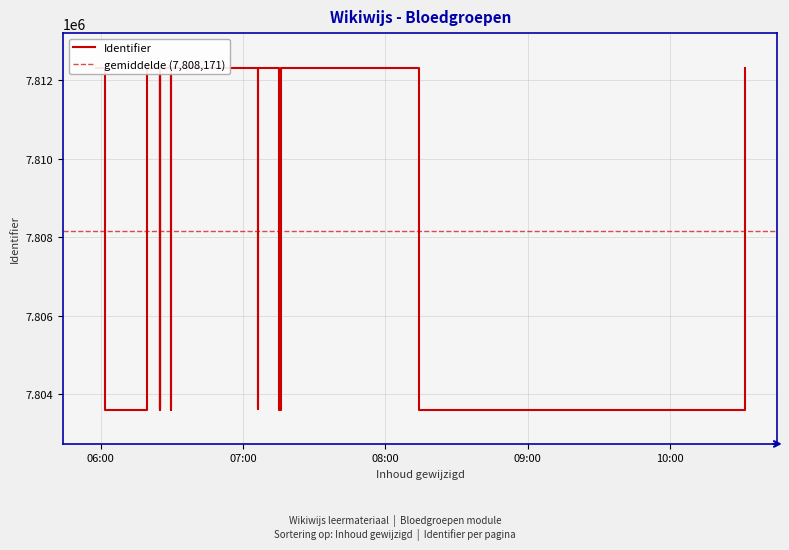

What is the average value?

7808171